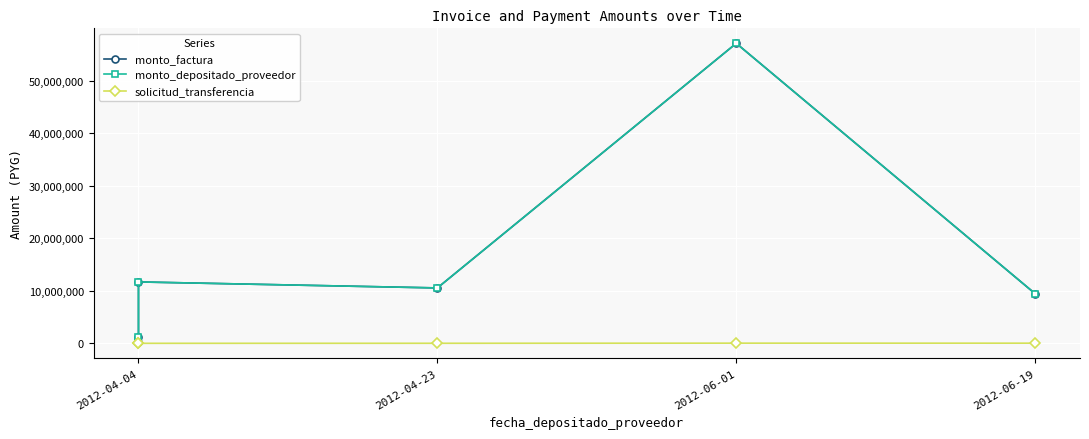

In monto_factura, how many points are lower than both neighbors (excluding endpoints)?

1